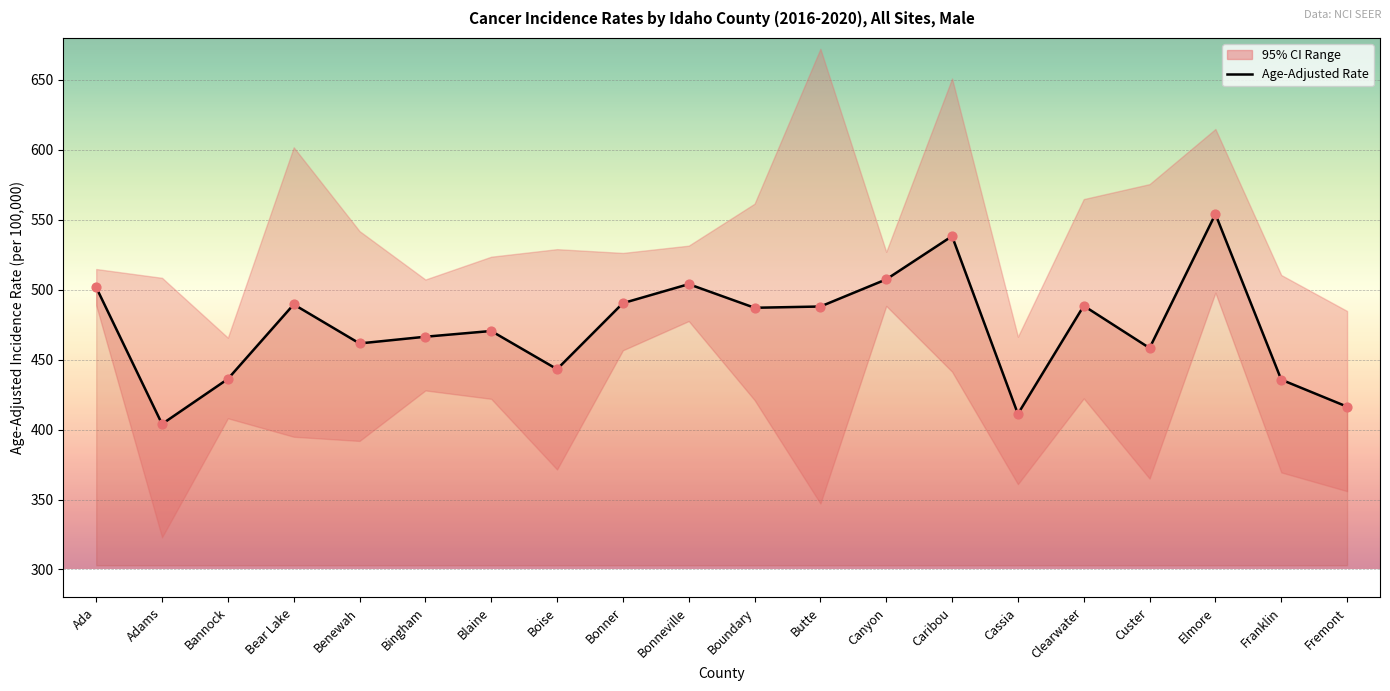

What is the change in value from Bear Lake to Fremont?

-73.1